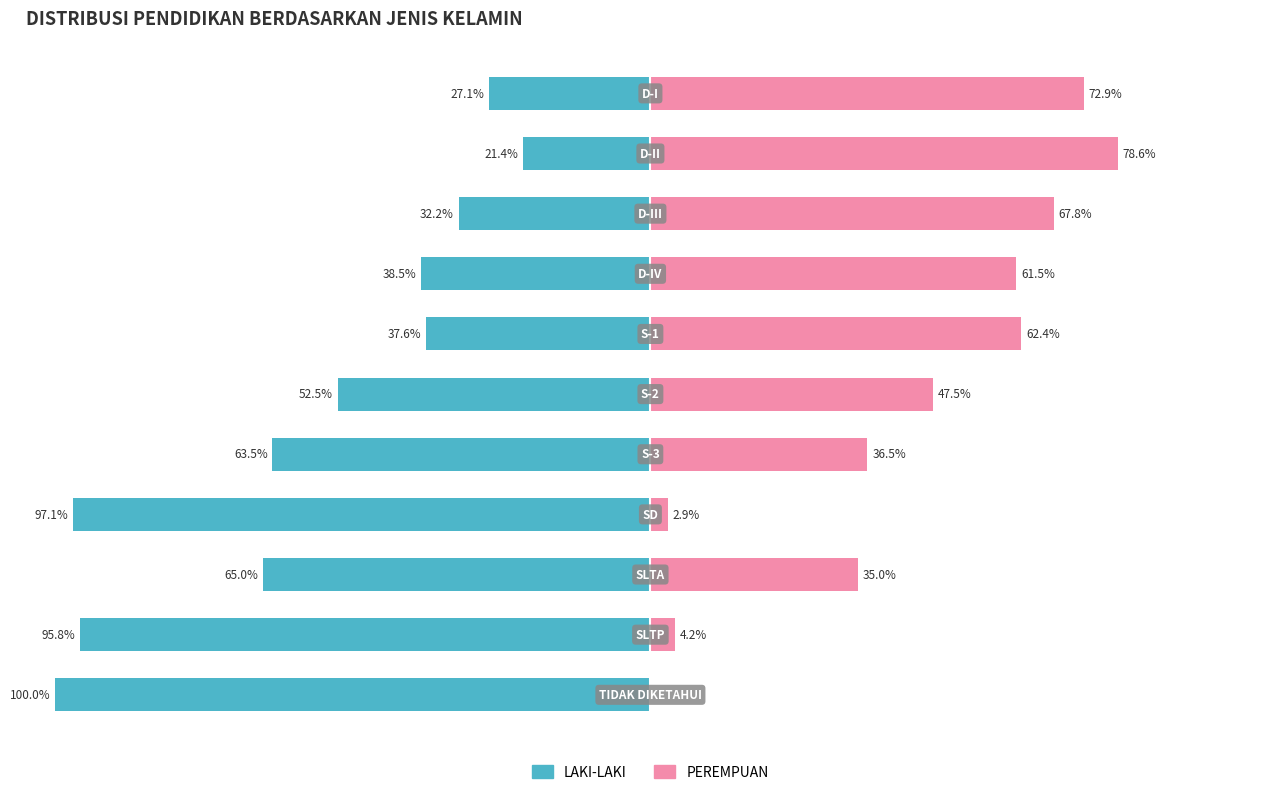

Between 3 and 4, which series saw the biggest shift?

PEREMPUAN